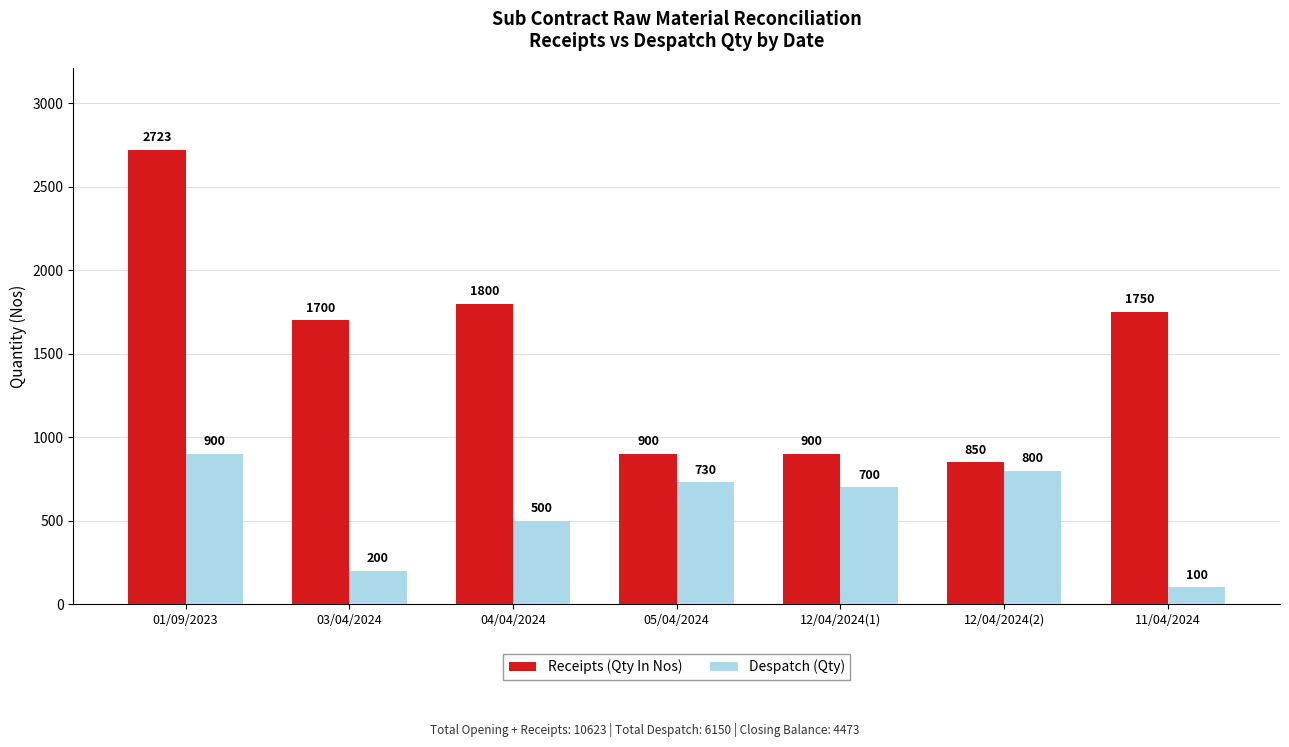

How many bars are there in total?

14